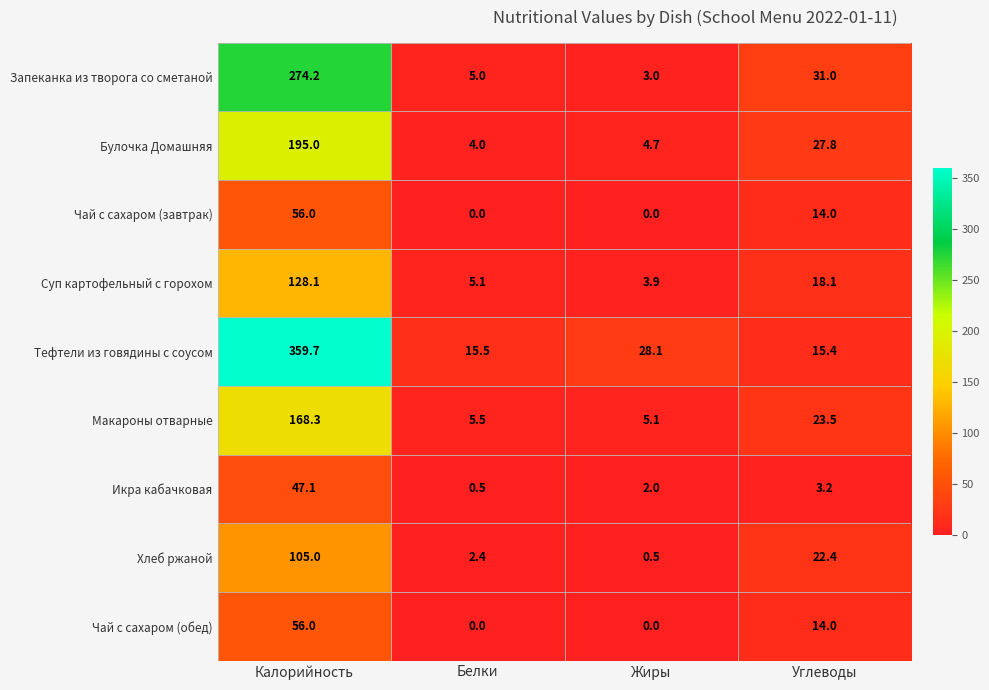

What is the spread (max minus min) of values at Жиры?

28.1